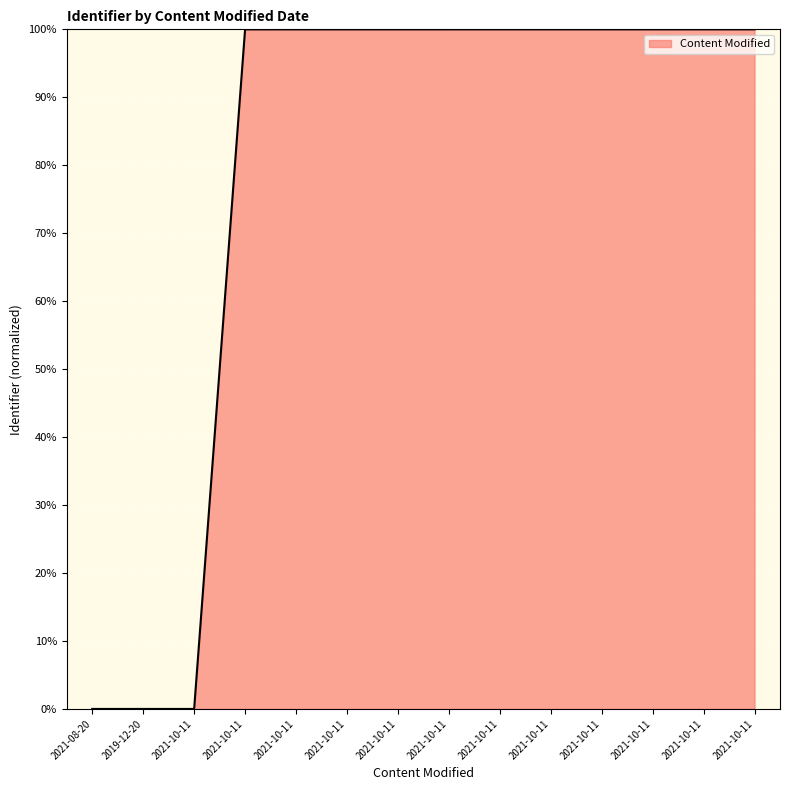

What is the sum of all values?

1100.0